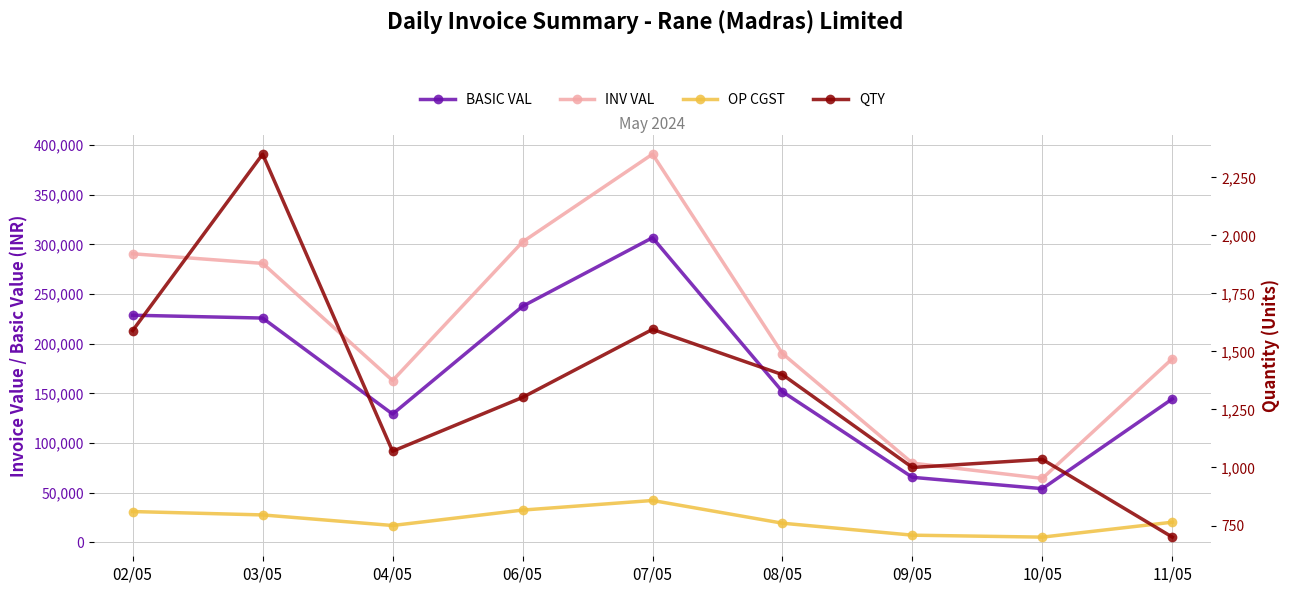

Does the chart have visible grid lines?

Yes